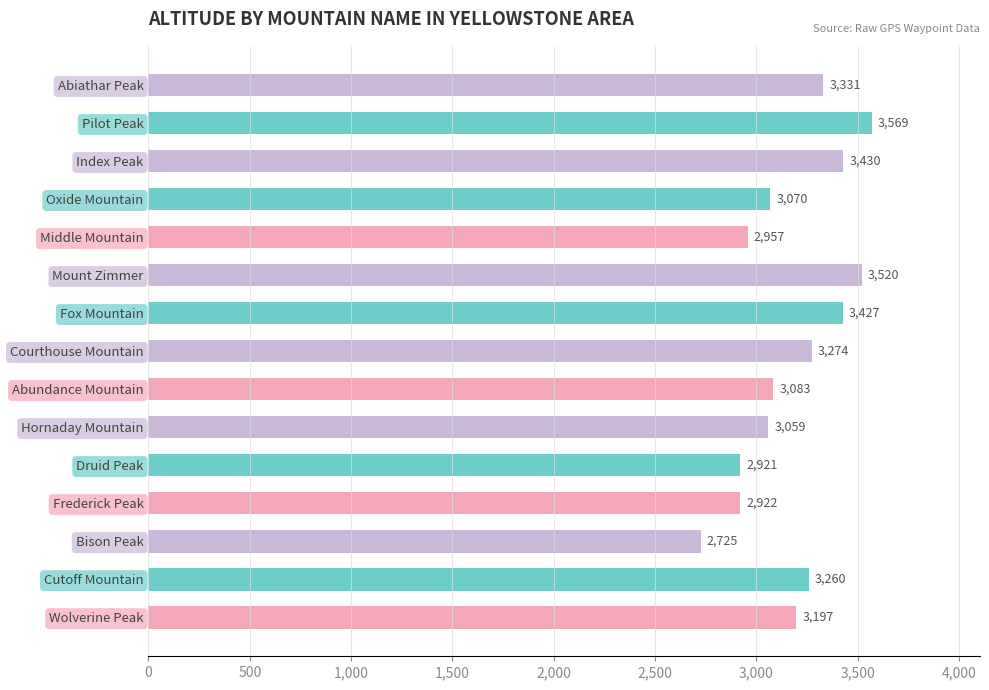

Which has a higher value, Pilot Peak or Hornaday Mountain?

Pilot Peak